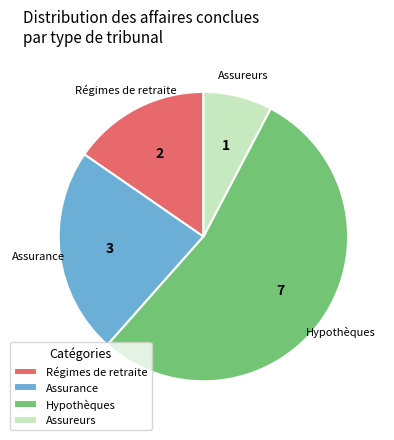

Rank the categories by value from highest to lowest.

Hypothèques, Assurance, Régimes de retraite, Assureurs